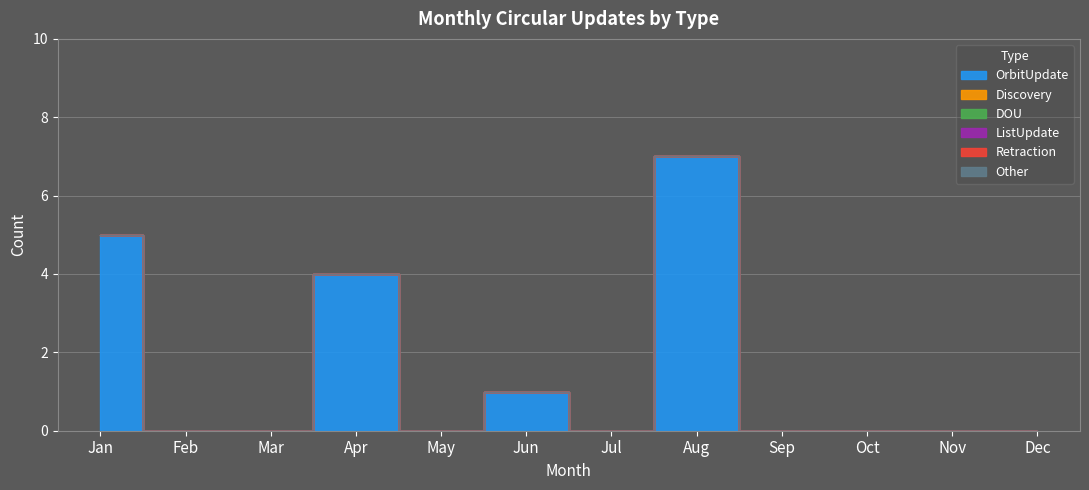

True or false: DOU and Other intersect in this chart.

False